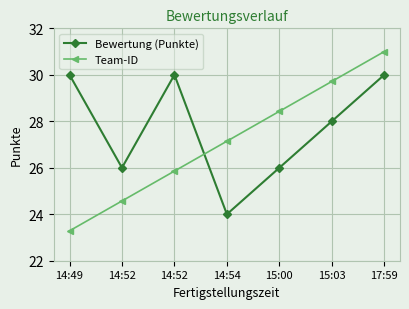

Rank the series at 15:00 from lowest to highest value.

Bewertung (Punkte), Team-ID